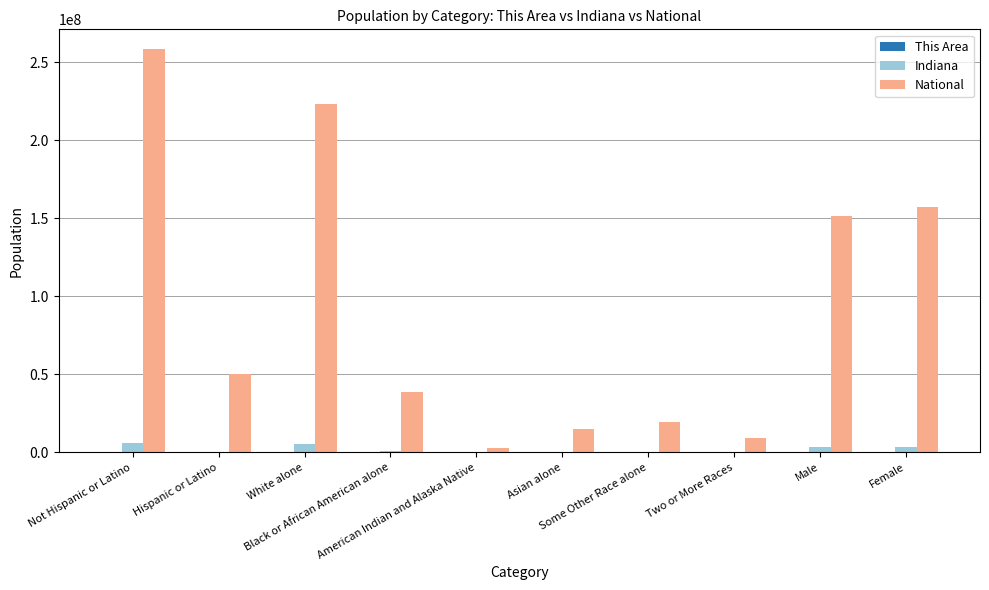

What is the sum of all National values?

925696601